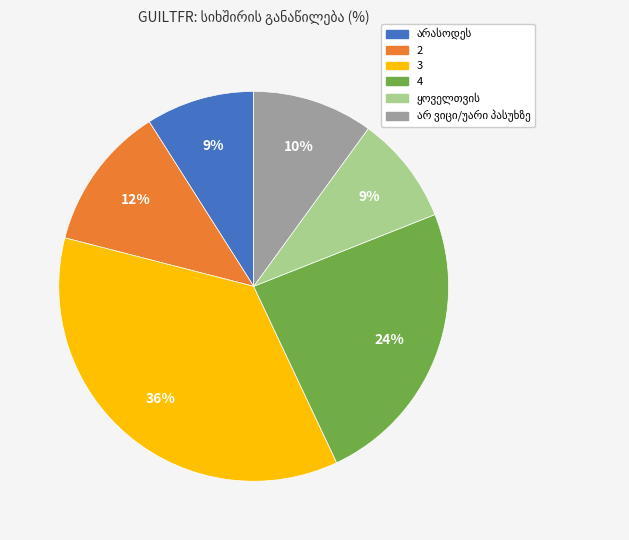

Count the number of slices in the pie.

6